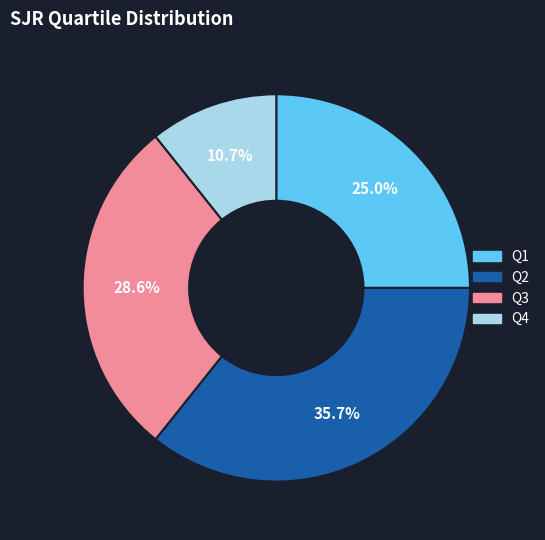

Combined, do Q2 and Q1 account for over 50%?

Yes